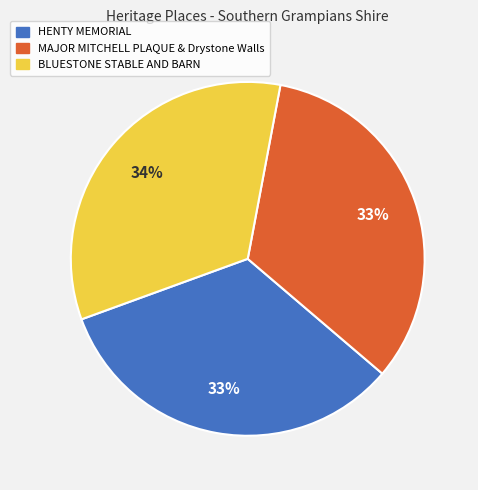

What is the ratio of the value at HENTY MEMORIAL to the value at MAJOR MITCHELL PLAQUE & Drystone Walls?

1.0